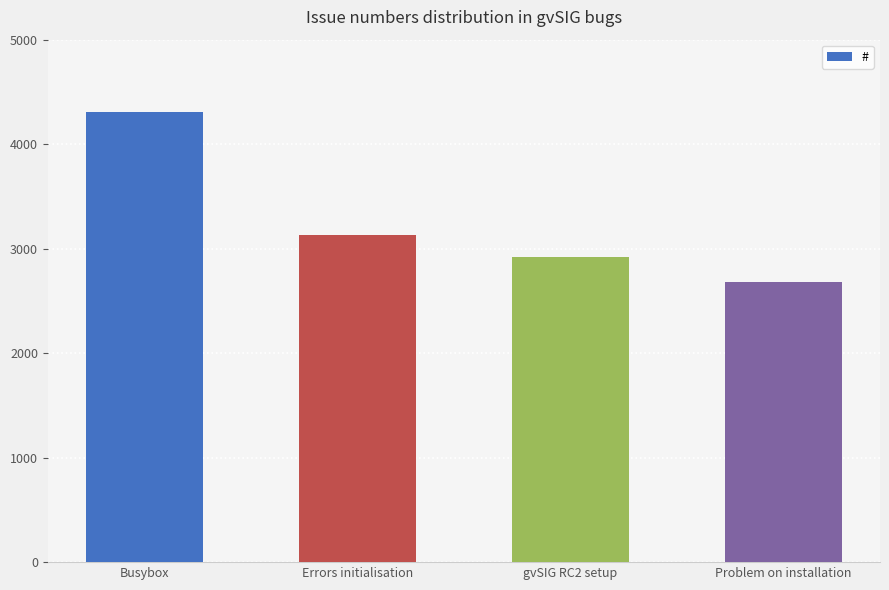

How many data points does each series have?

4